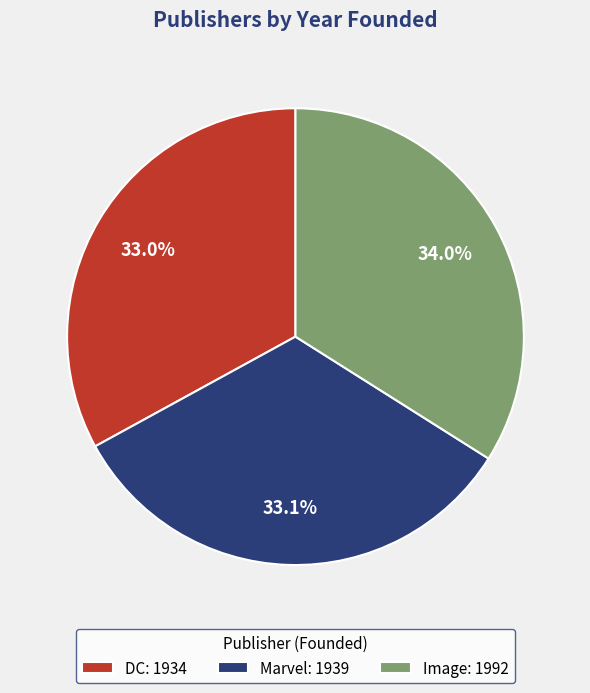

How many slices are in this pie chart?

3